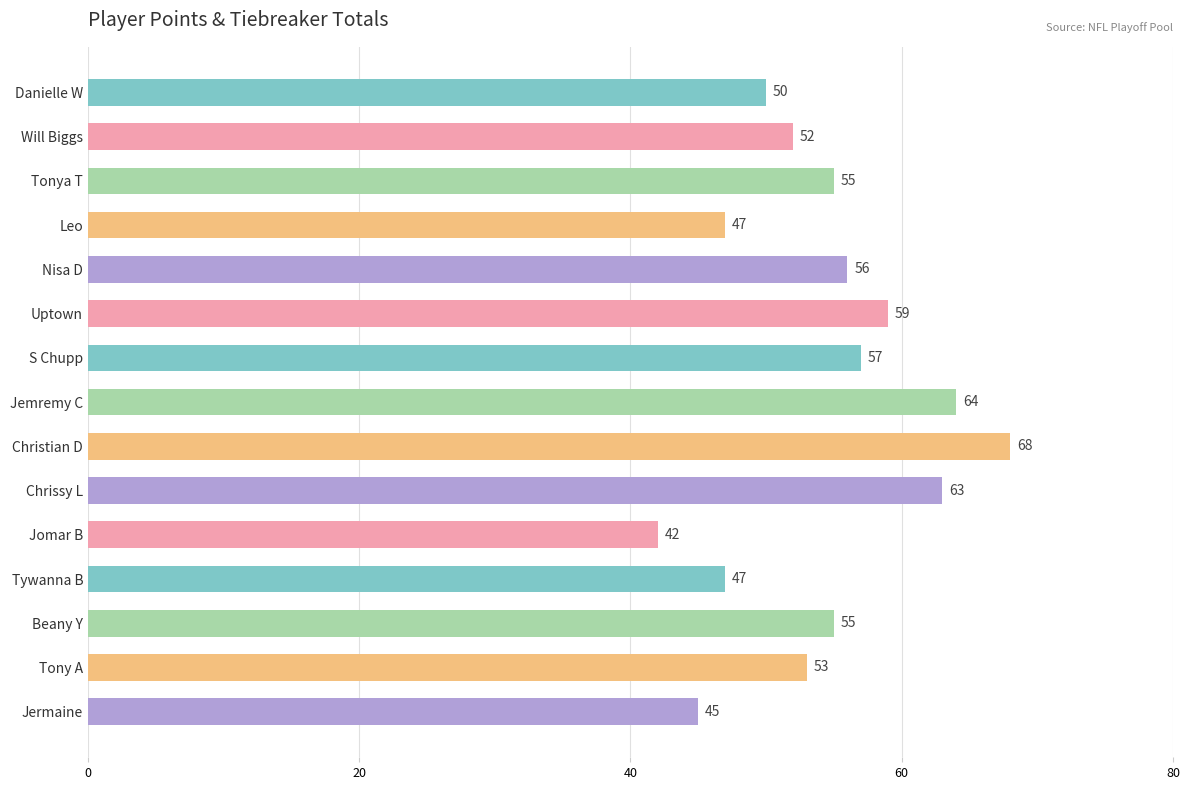

The chart shows a value of 69 at Jermaine. True or false?

False